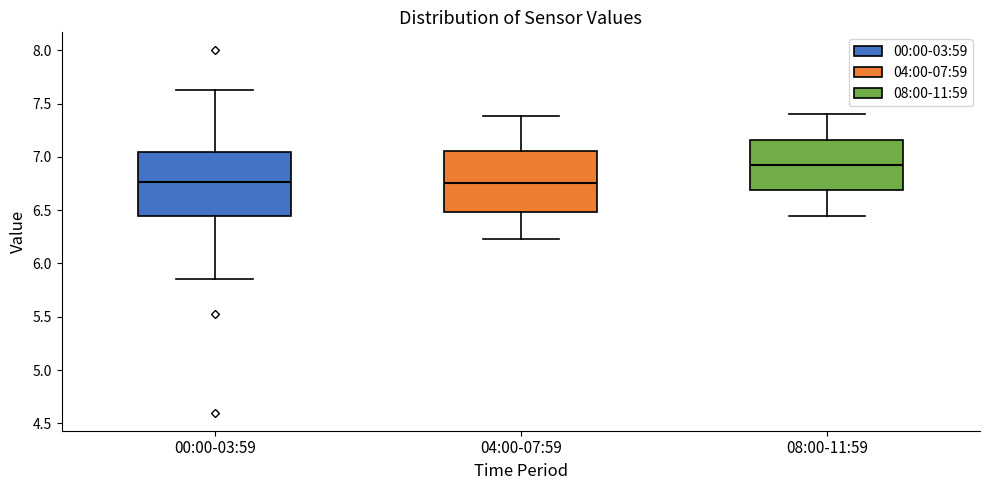

Where does the median line of the box for 04:00-07:59 sit on the y-axis? The values are not printed on the chart, so give them approximately, as read against the axis.

6.75